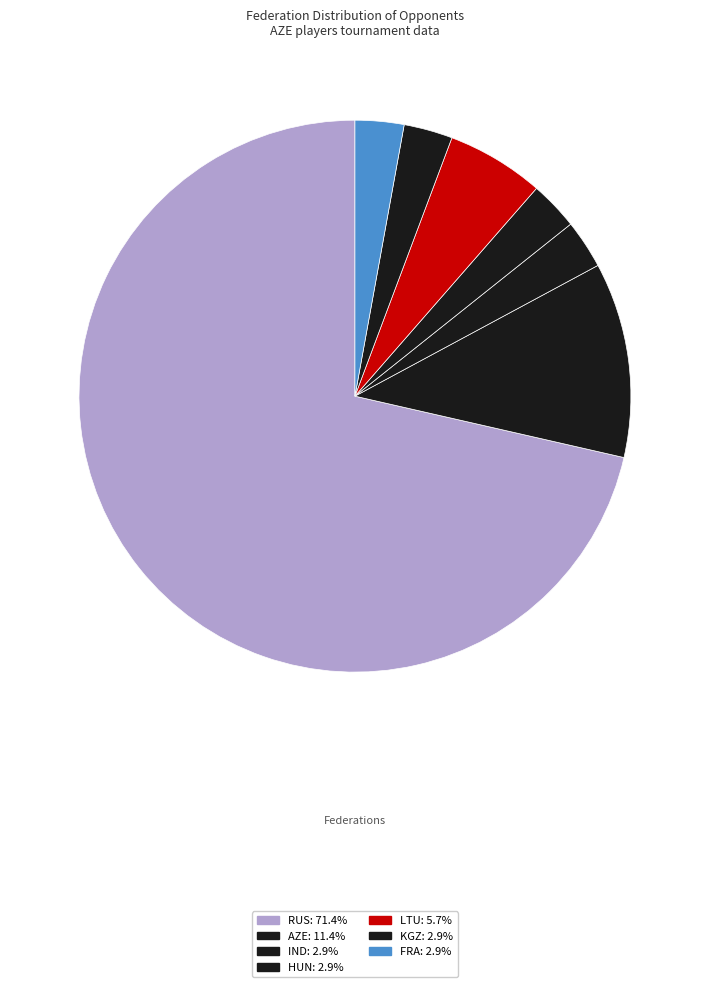

Rank the categories by value from lowest to highest.

IND, HUN, KGZ, FRA, LTU, AZE, RUS